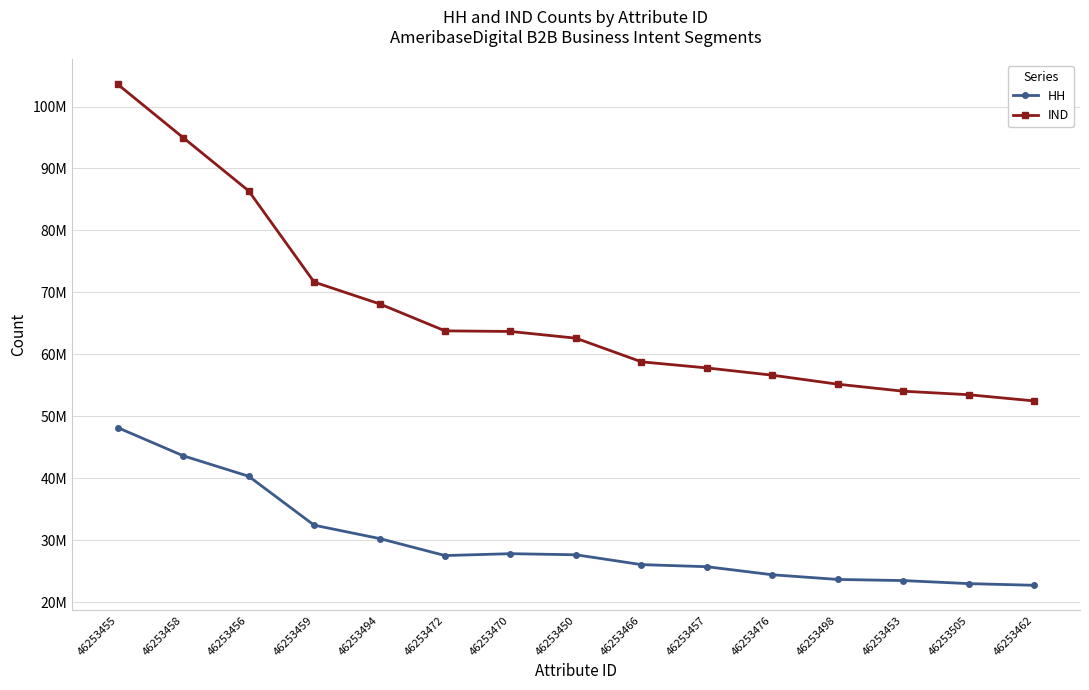

Reading left to right, extract all data points from this chart.

HH: 46253455=48151671	46253458=43610018	46253456=40304821	46253459=32403360	46253494=30244823	46253472=27497842	46253470=27802103	46253450=27622684	46253466=26035417	46253457=25699786	46253476=24396708	46253498=23641515	46253453=23459931	46253505=22967968	46253462=22698818
IND: 46253455=103585116	46253458=94972618	46253456=86380886	46253459=71658832	46253494=68136105	46253472=63778193	46253470=63680161	46253450=62594325	46253466=58778914	46253457=57792238	46253476=56622446	46253498=55164385	46253453=54035098	46253505=53466090	46253462=52462476